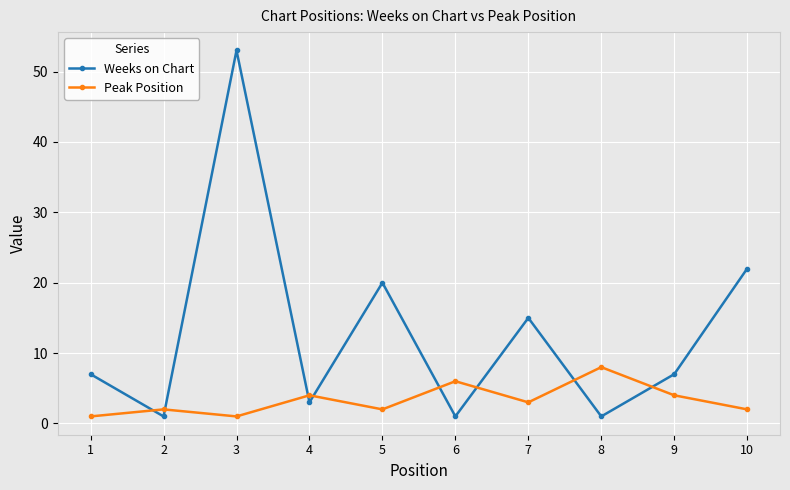

Rank the series by their maximum value, from lowest to highest.

Peak Position, Weeks on Chart